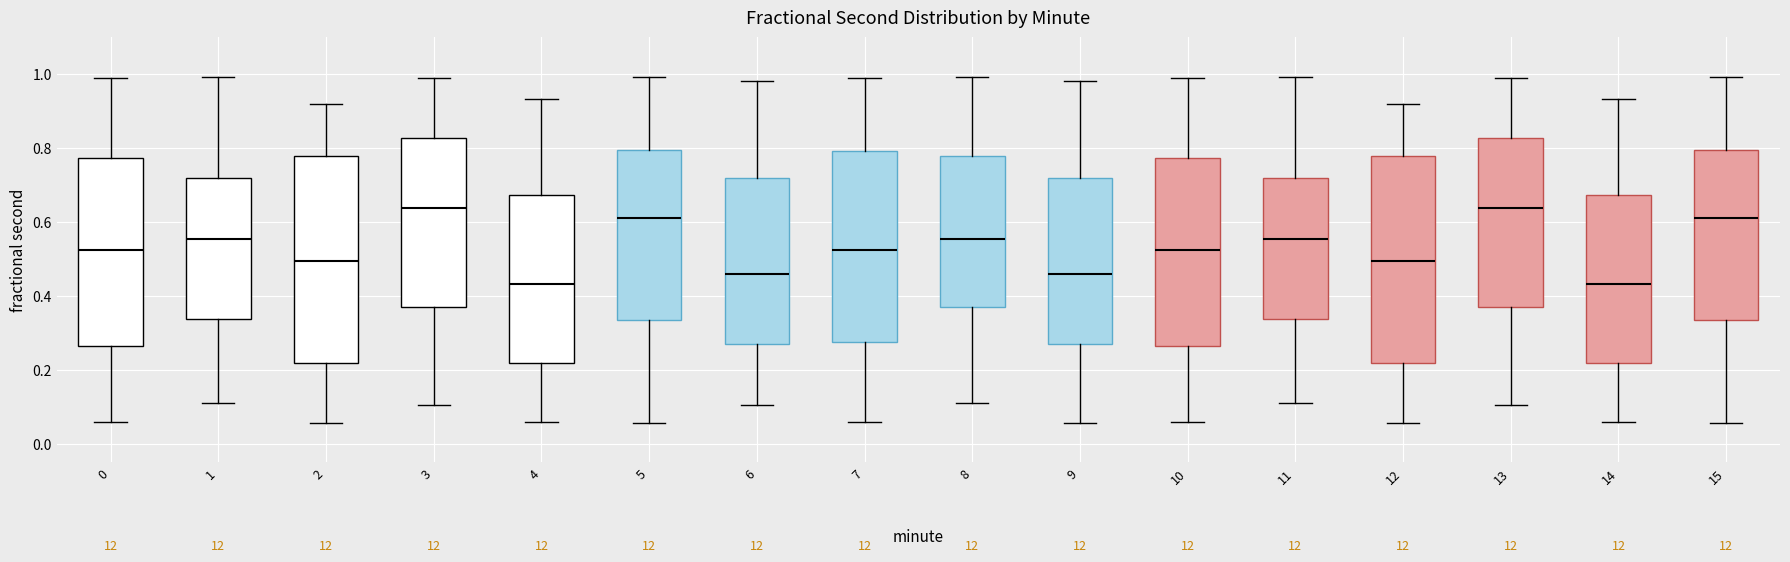

Reading left to right, read every box against the y-axis: the position of its median line, the range the box covers, and the ends of its whiskers. The values are not printed on the chart, so give them approximately, as read against the axis.

0: median 0.52, box 0.26 to 0.78, whiskers 0.06 to 0.98
1: median 0.56, box 0.34 to 0.72, whiskers 0.12 to 1.00
2: median 0.50, box 0.22 to 0.78, whiskers 0.06 to 0.92
3: median 0.64, box 0.38 to 0.82, whiskers 0.10 to 0.98
4: median 0.44, box 0.22 to 0.68, whiskers 0.06 to 0.94
5: median 0.62, box 0.34 to 0.80, whiskers 0.06 to 1.00
6: median 0.46, box 0.28 to 0.72, whiskers 0.10 to 0.98
7: median 0.52, box 0.28 to 0.80, whiskers 0.06 to 0.98
8: median 0.56, box 0.38 to 0.78, whiskers 0.12 to 1.00
9: median 0.46, box 0.28 to 0.72, whiskers 0.06 to 0.98
10: median 0.52, box 0.26 to 0.78, whiskers 0.06 to 0.98
11: median 0.56, box 0.34 to 0.72, whiskers 0.12 to 1.00
12: median 0.50, box 0.22 to 0.78, whiskers 0.06 to 0.92
13: median 0.64, box 0.38 to 0.82, whiskers 0.10 to 0.98
14: median 0.44, box 0.22 to 0.68, whiskers 0.06 to 0.94
15: median 0.62, box 0.34 to 0.80, whiskers 0.06 to 1.00